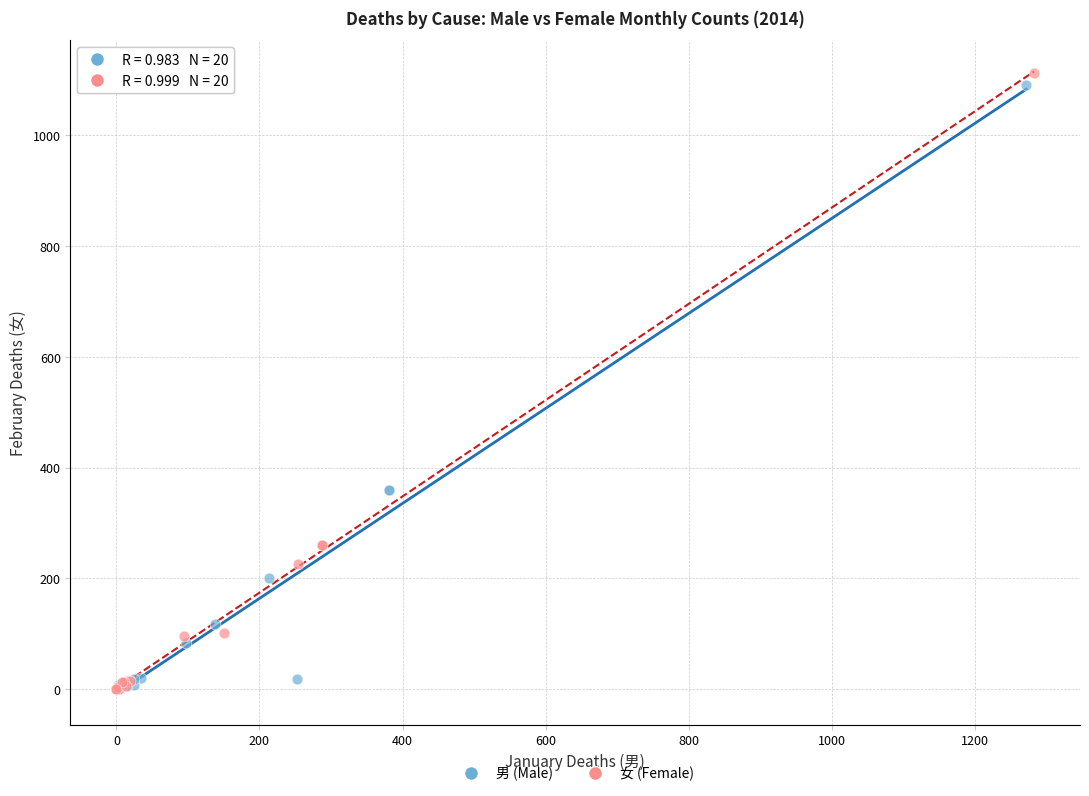

Which series has the widest spread of Y values?

女 (Female)